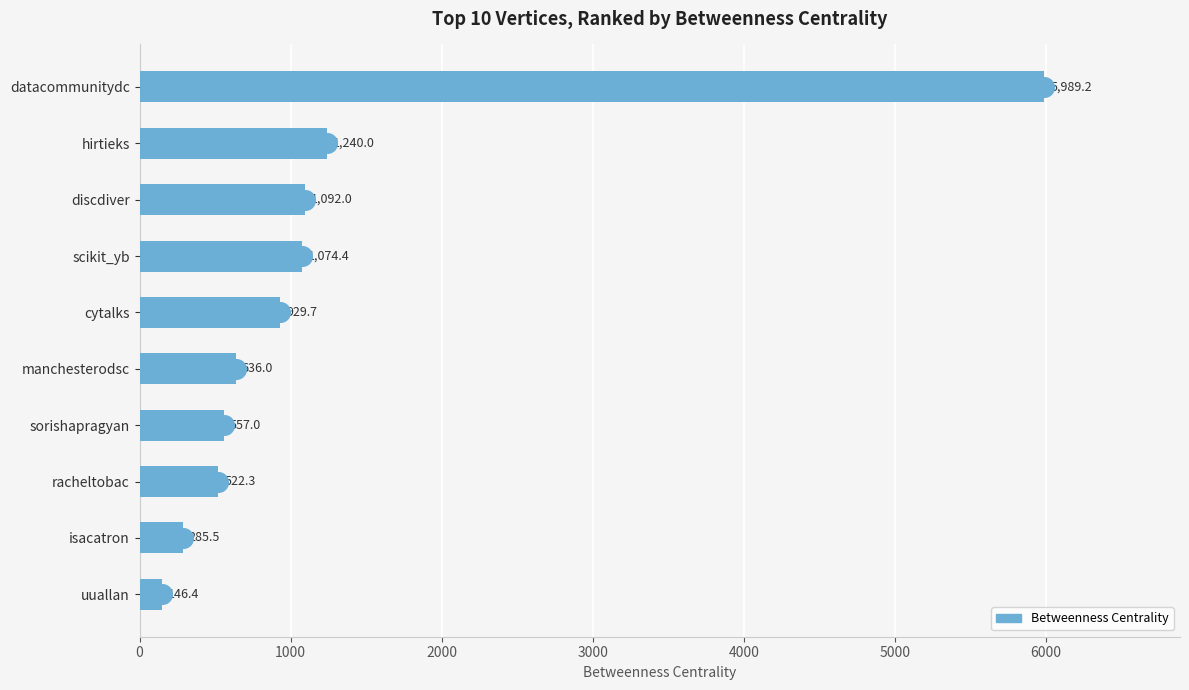

Approximately how many times larger is the value at isacatron compared to uuallan?

1.9